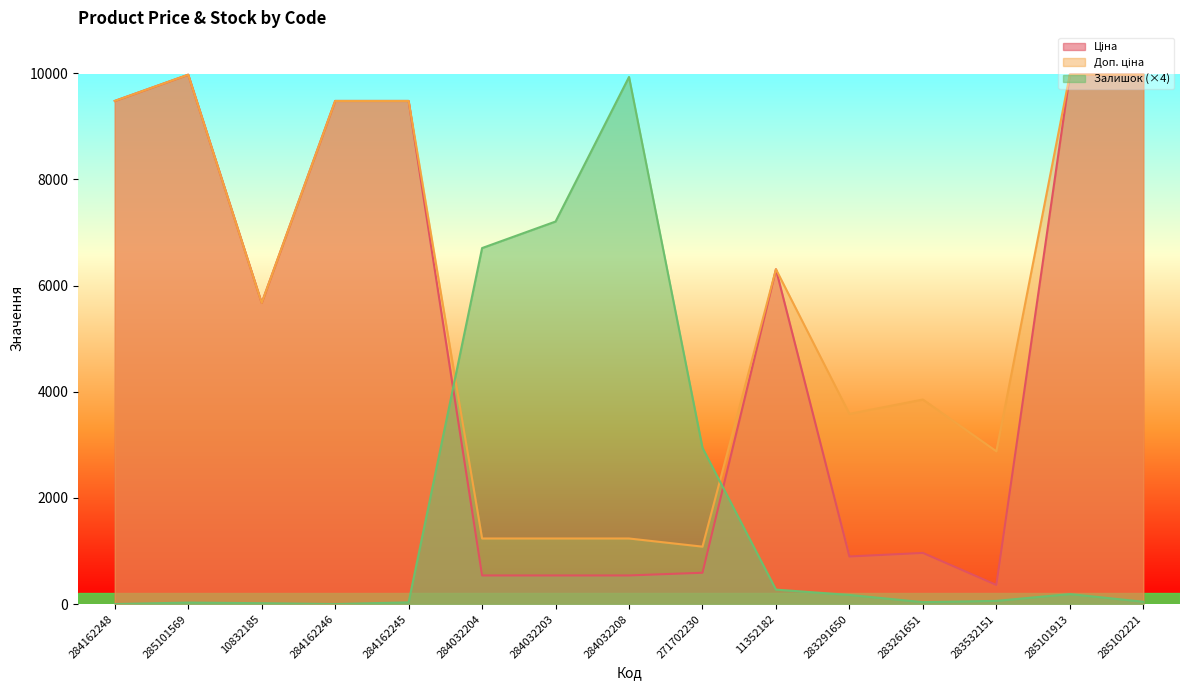

What is the approximate value of Доп. ціна at 284162245?

9480.1